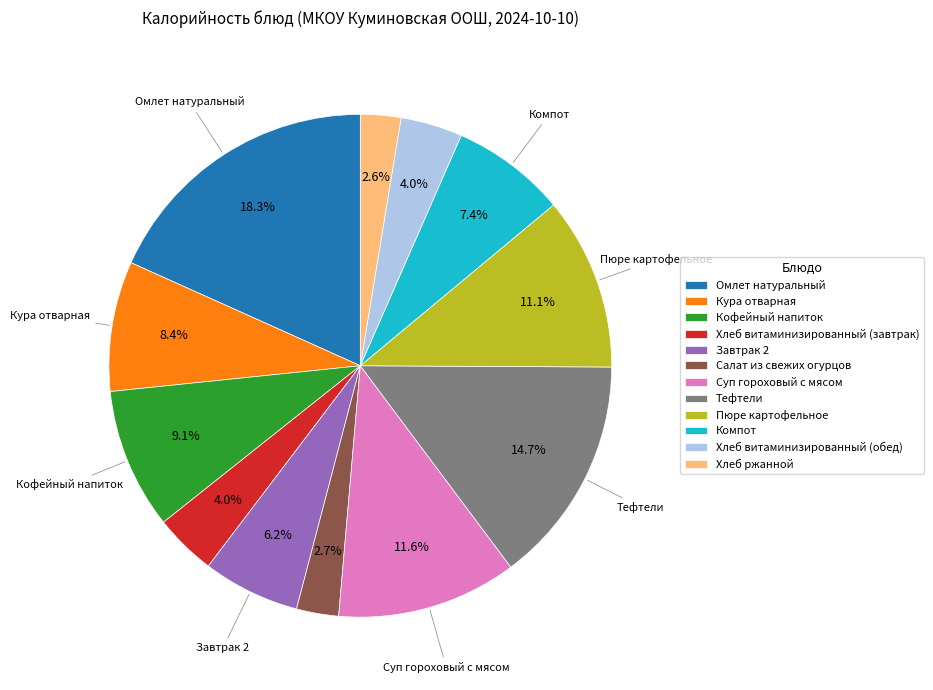

The Хлеб витаминизированный (обед) slice represents 4% of the pie. True or false?

True